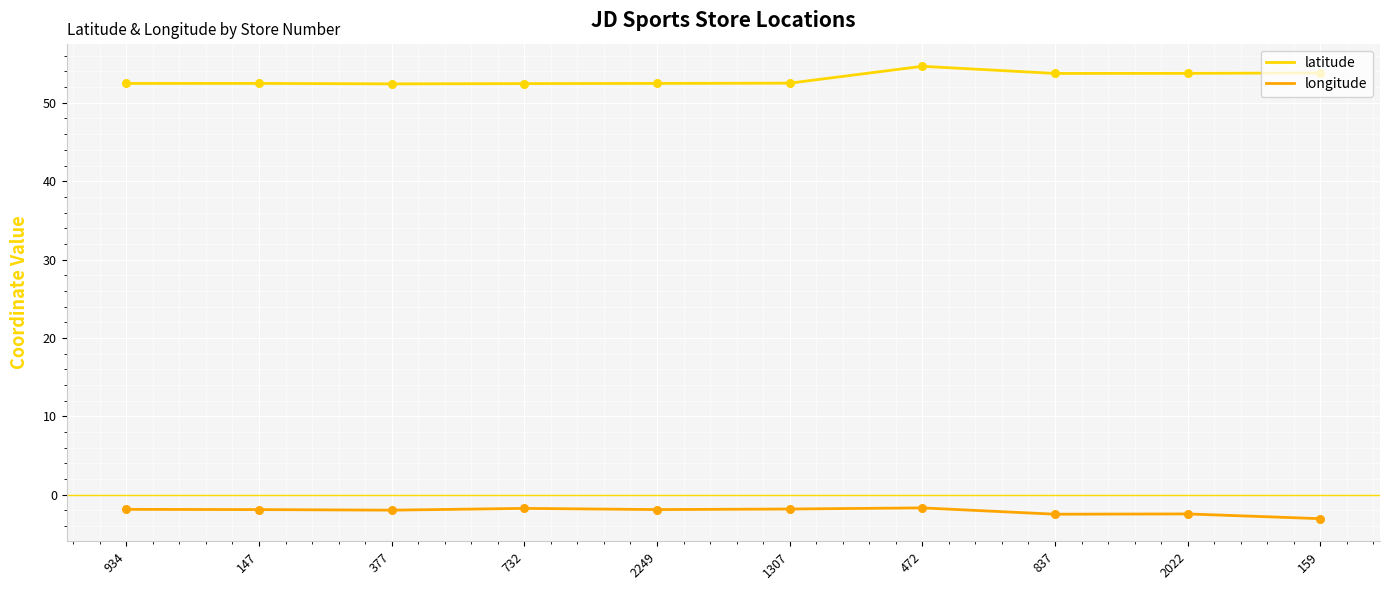

At how many categories does at least one series exceed 45?

10